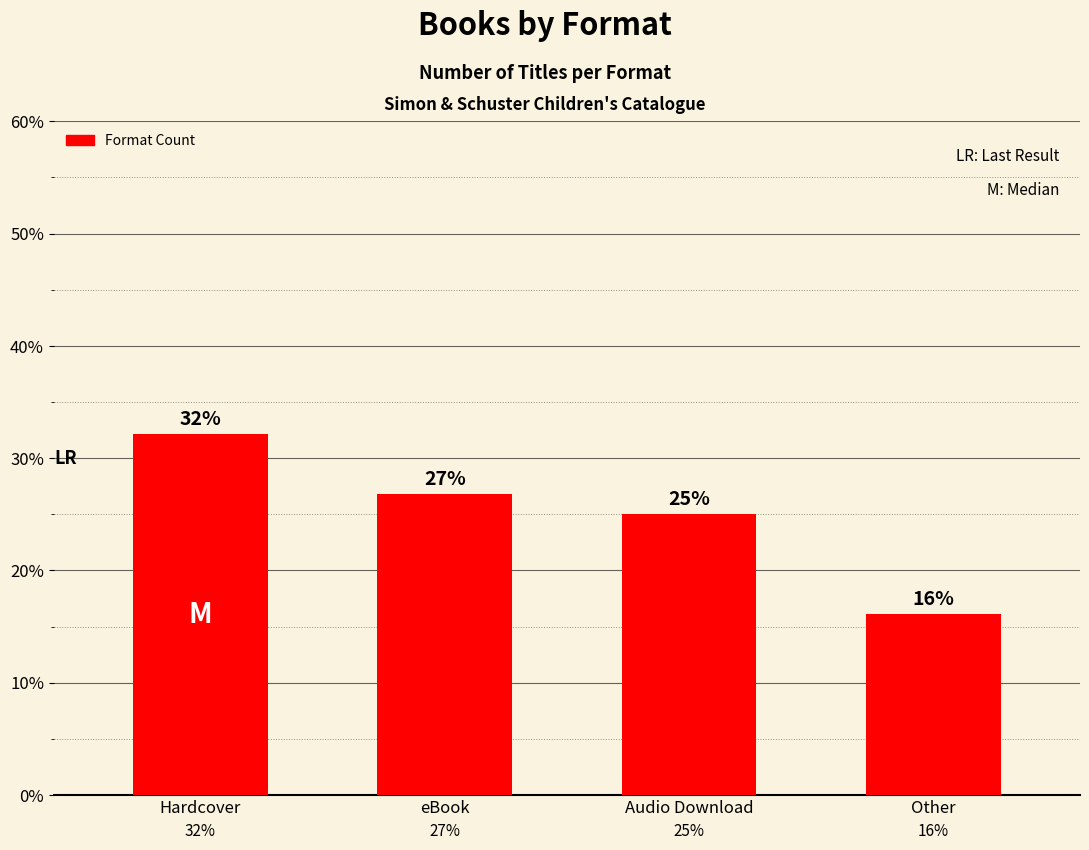

The value at Hardcover is 14.1. True or false?

False